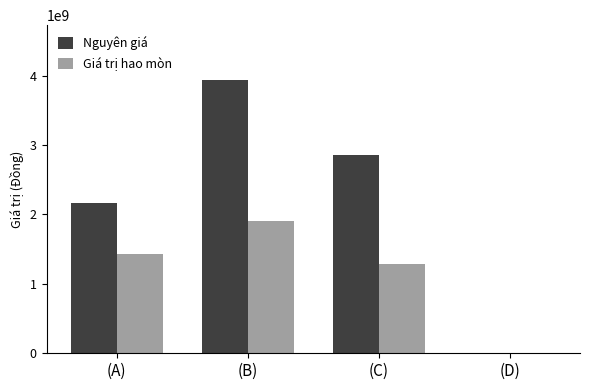

What is the maximum value shown in the chart?

3939947600.0